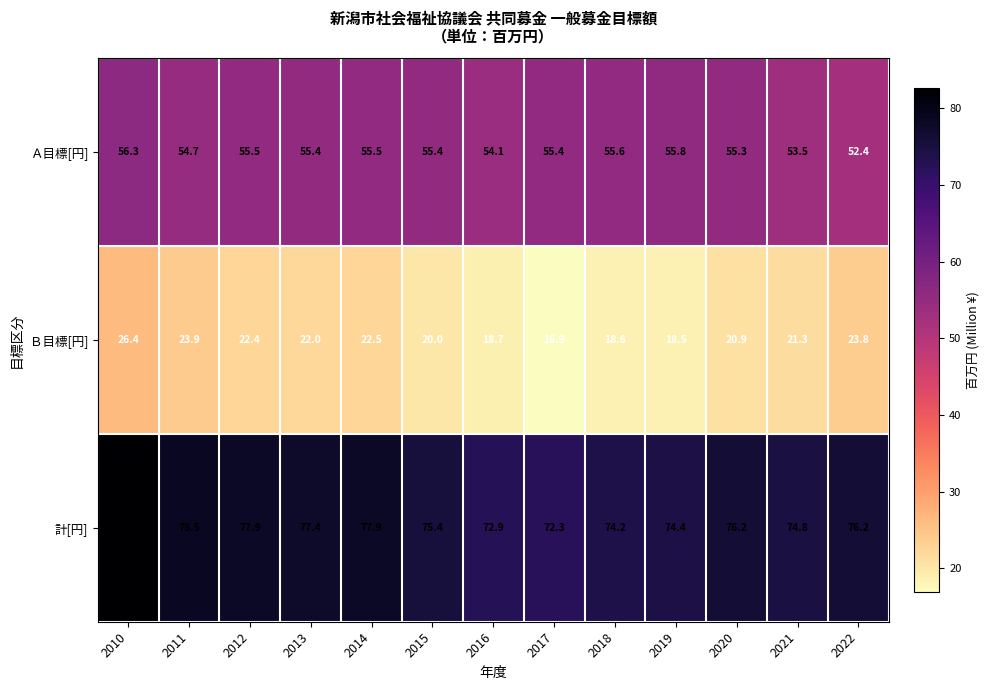

What value does the Ａ目標[円] series have at 2021?

53.5